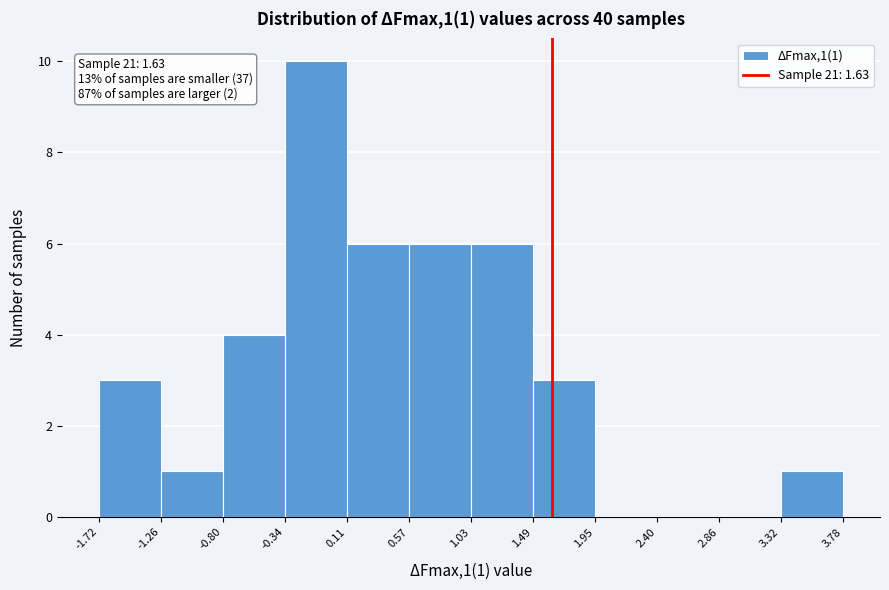

Over which range of the x-axis is the bar tallest?

-0.34 to 0.11